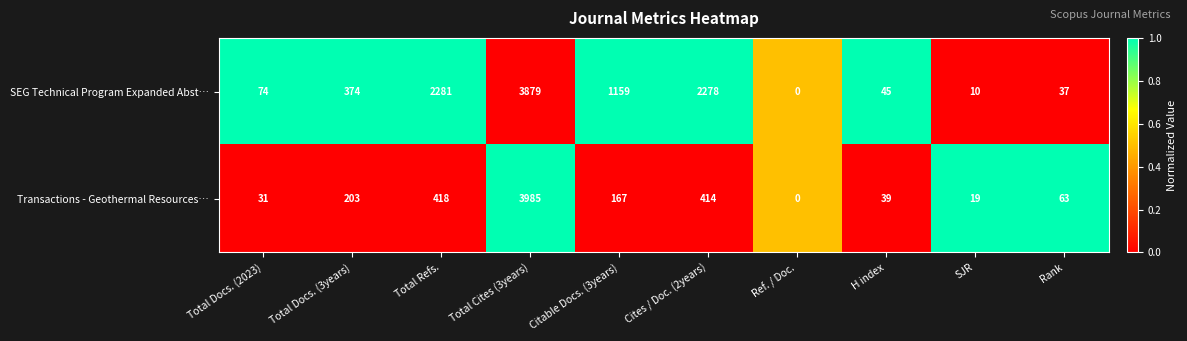

At which category is the sum across all series the highest?

Total Cites (3years)